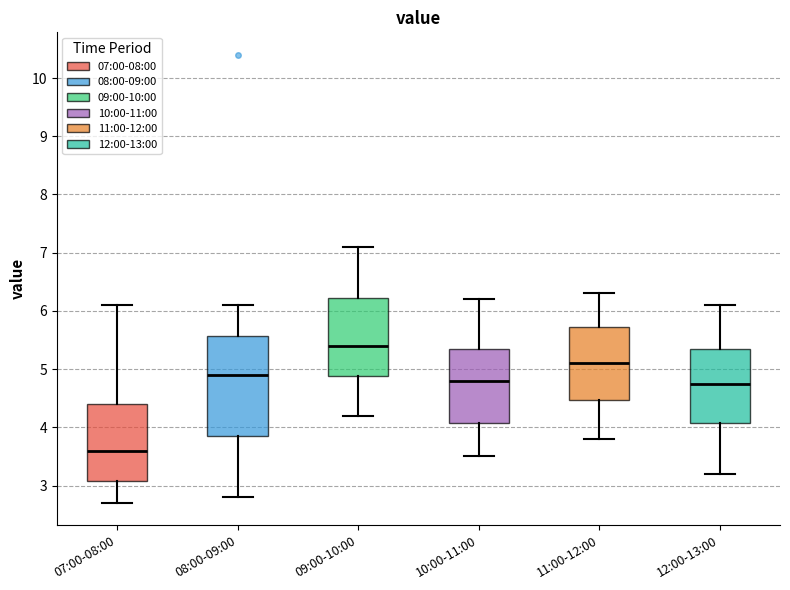

Which box is the tallest, from its lower edge to its upper edge?

08:00-09:00